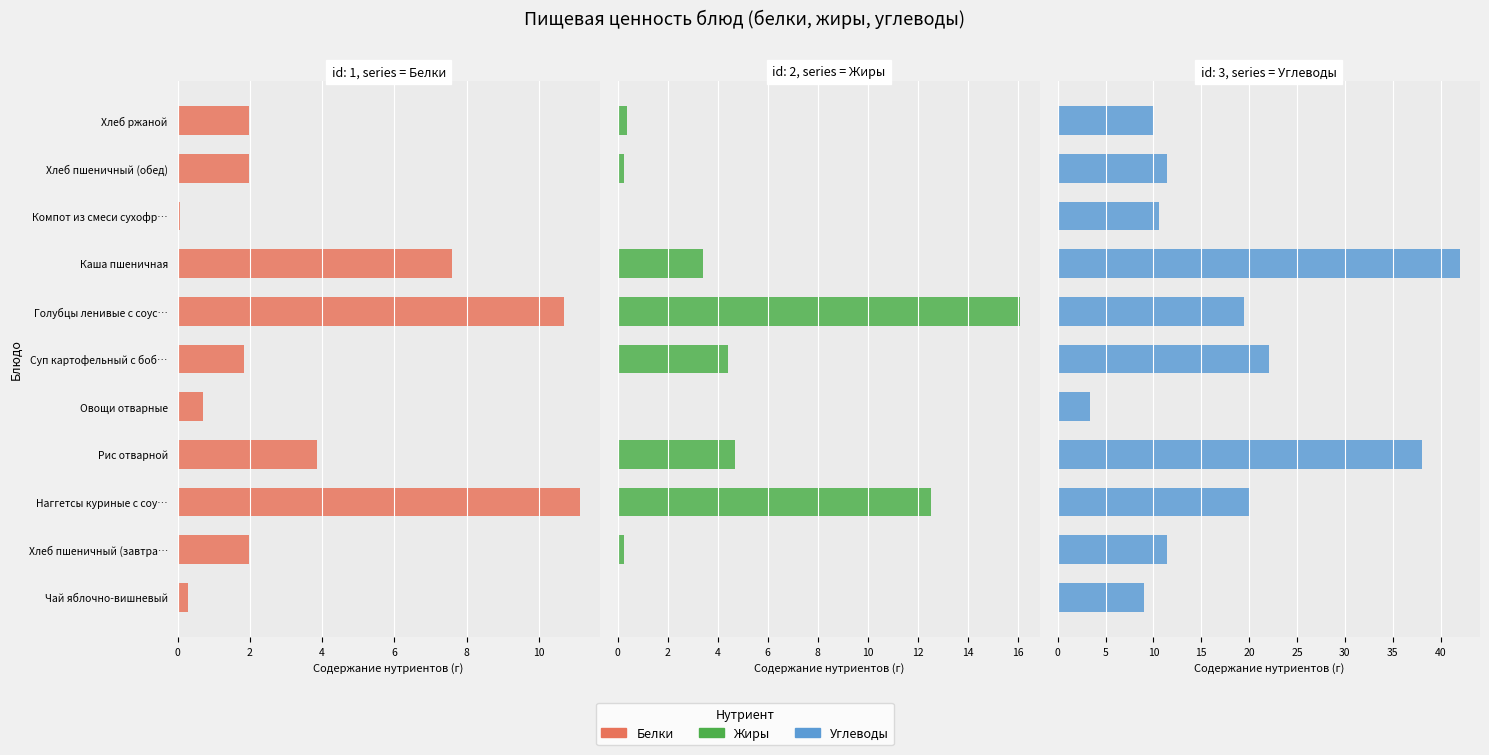

The value of Жиры at Овощи отварные is 0.1. True or false?

False